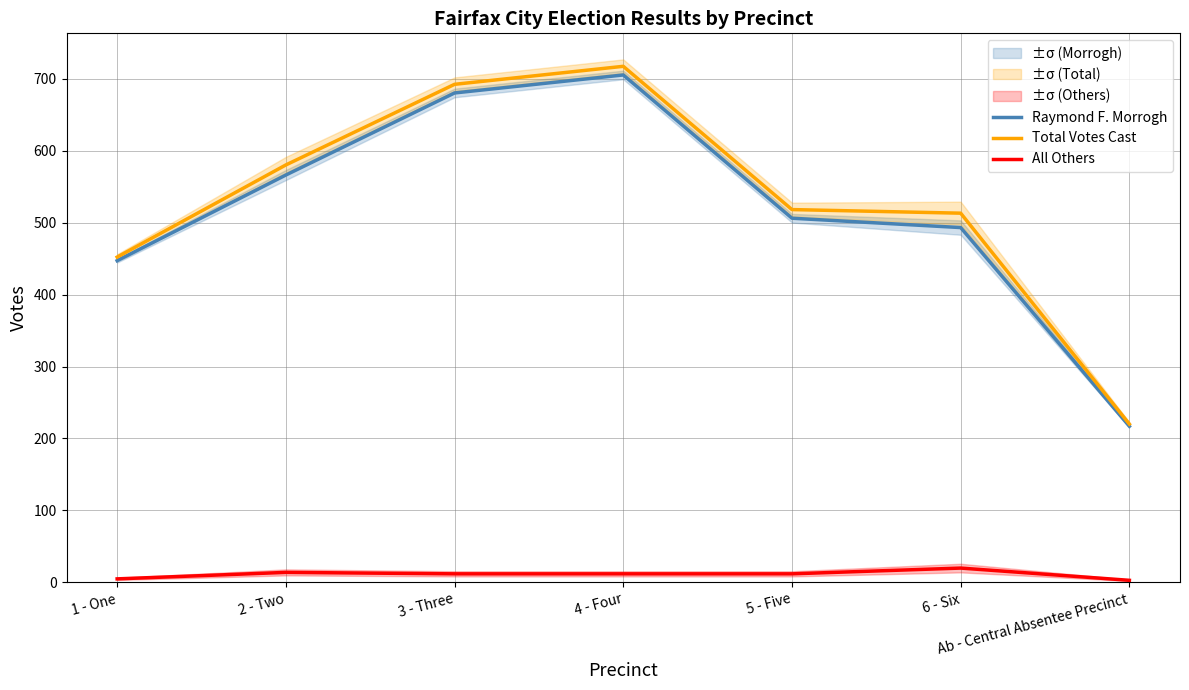

How many distinct data groups are displayed?

3